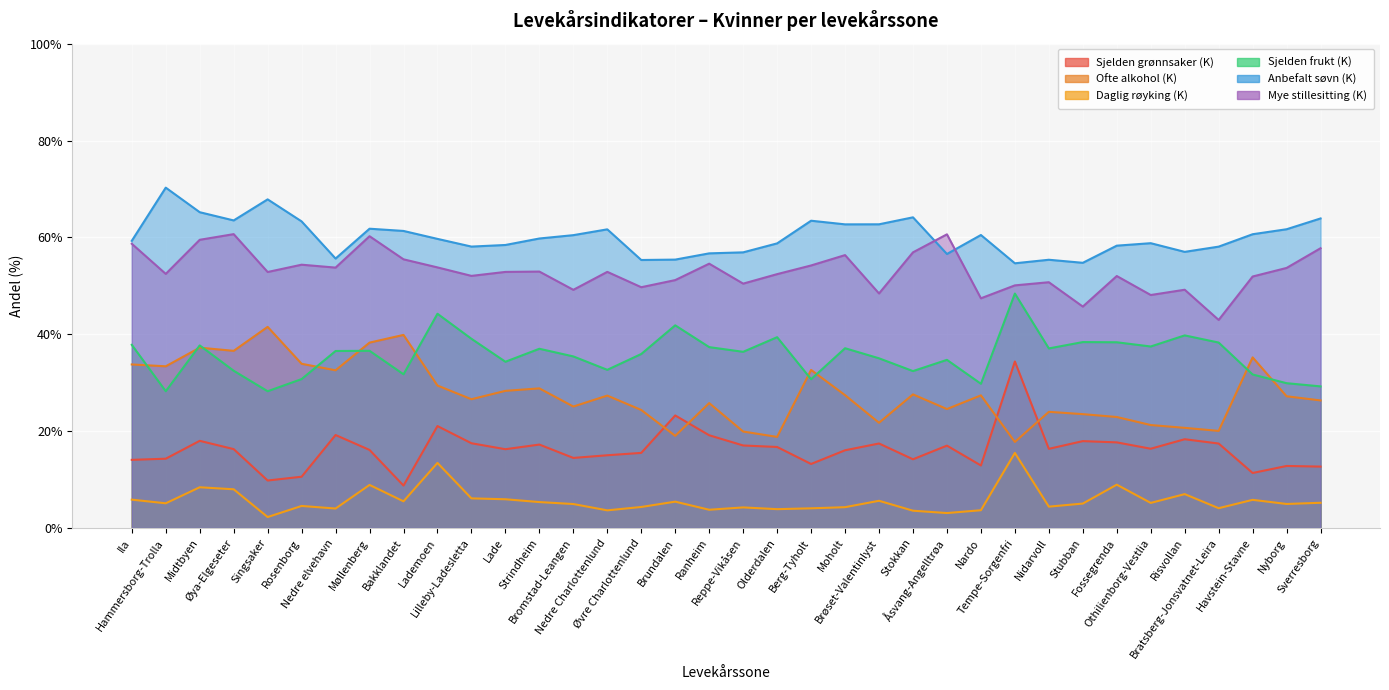

Is the value of Sjelden frukt (K) at Nedre Charlottenlund greater than the value of Ofte alkohol (K) at Brøset-Valentinlyst?

Yes